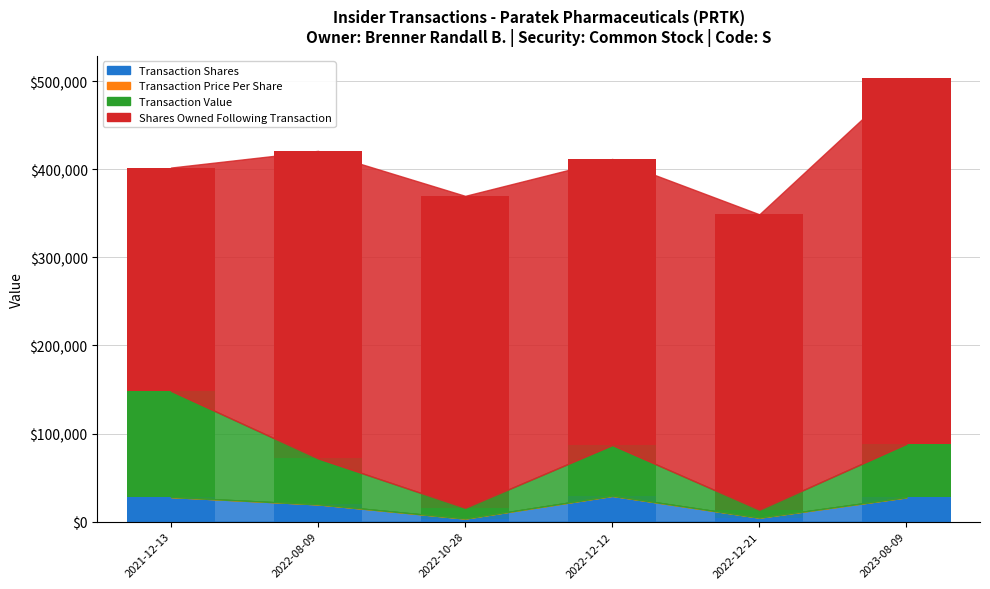

At which category is the sum across all series the highest?

2023-08-09